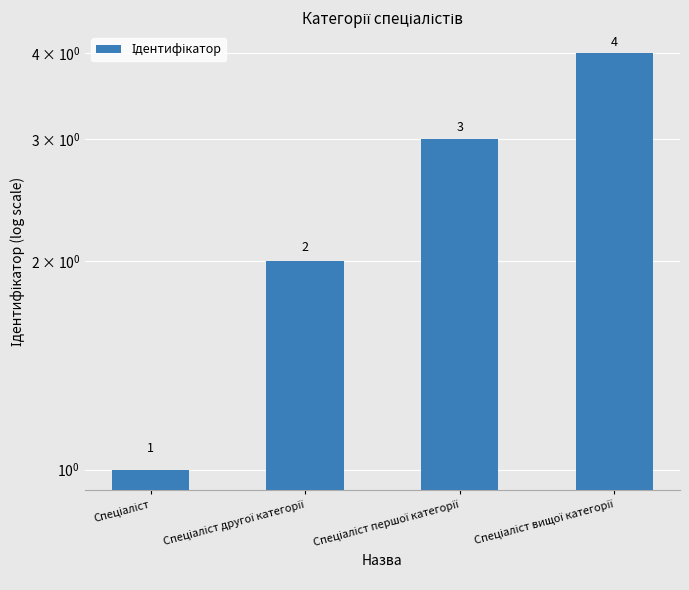

Rank the categories by value from highest to lowest.

Спеціаліст вищої категорії, Спеціаліст першої категорії, Спеціаліст другої категорії, Спеціаліст